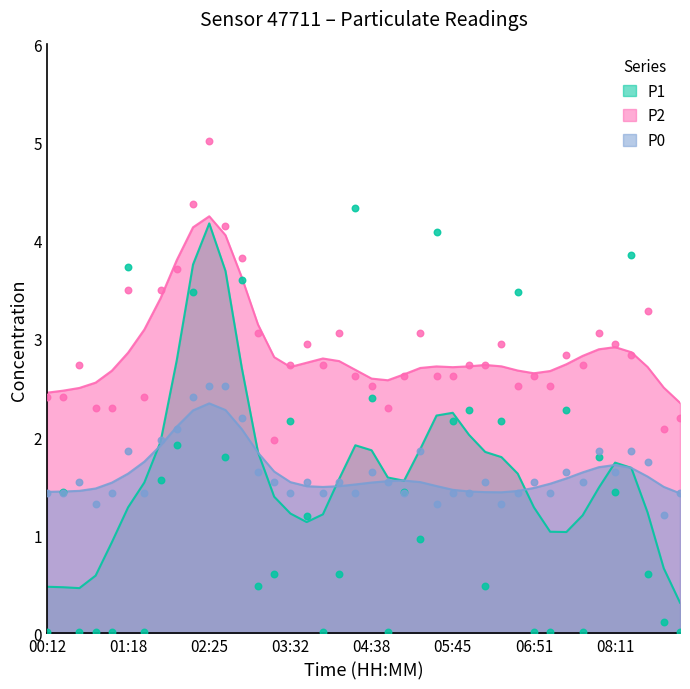

Which series has the largest total across all categories?

P2